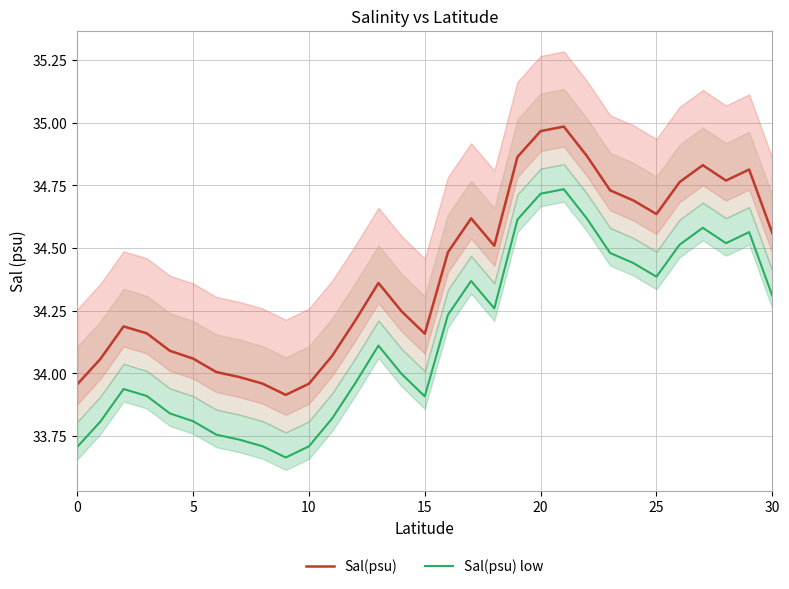

What is the sum of all Sal(psu) values?

1066.5